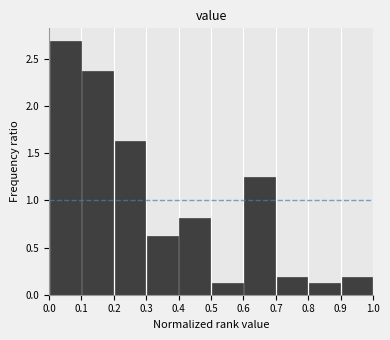

What is the height of the bar covering 0.5 to 0.6 on the x-axis? The values are not printed on the chart, so give them approximately, as read against the axis.

0.15